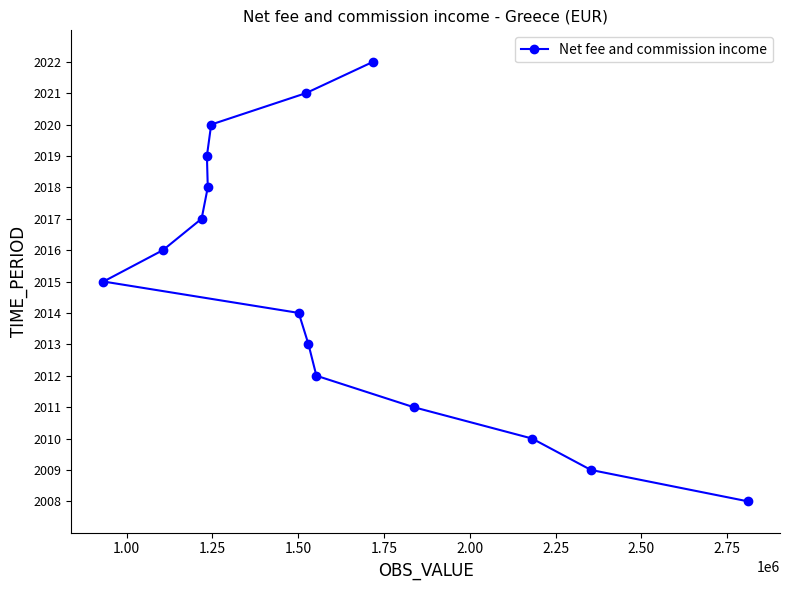

What is the difference between the maximum and minimum values?

14